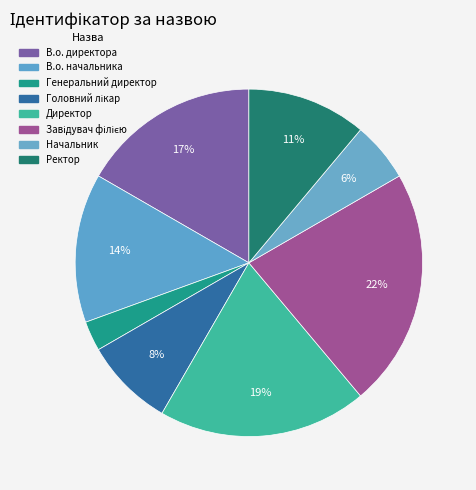

How many segments does this pie chart have?

8